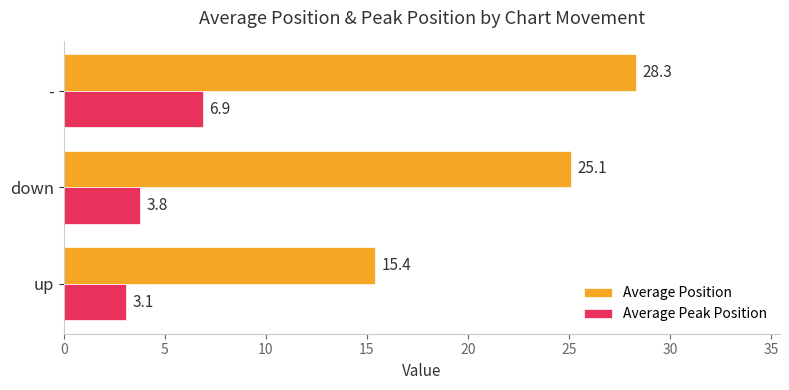

What is the difference between the maximum and second lowest values in the Average Peak Position series?

3.1